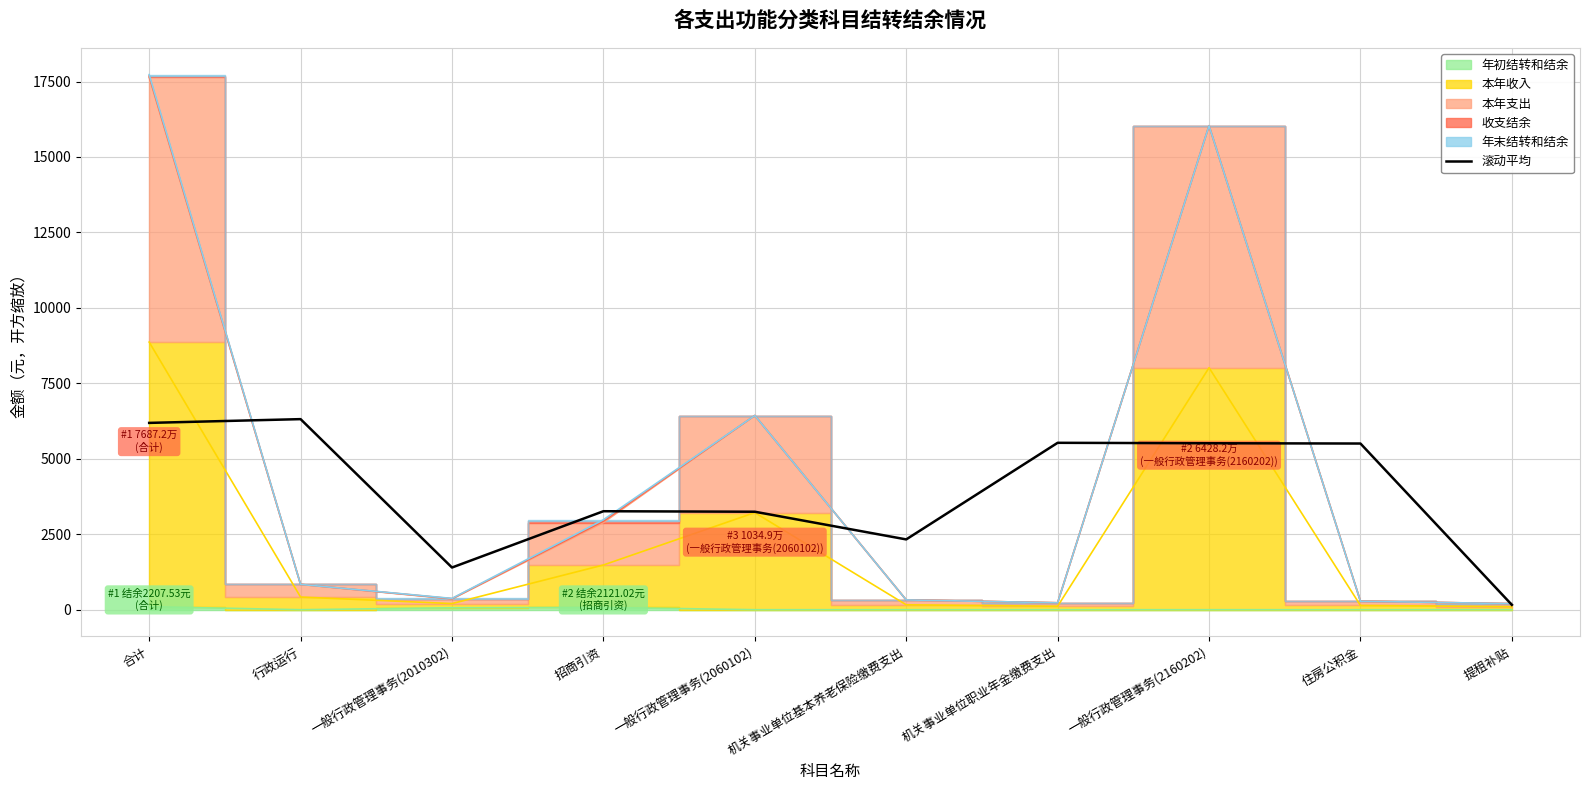

What is the value of the 3rd point from the left?

1397.8